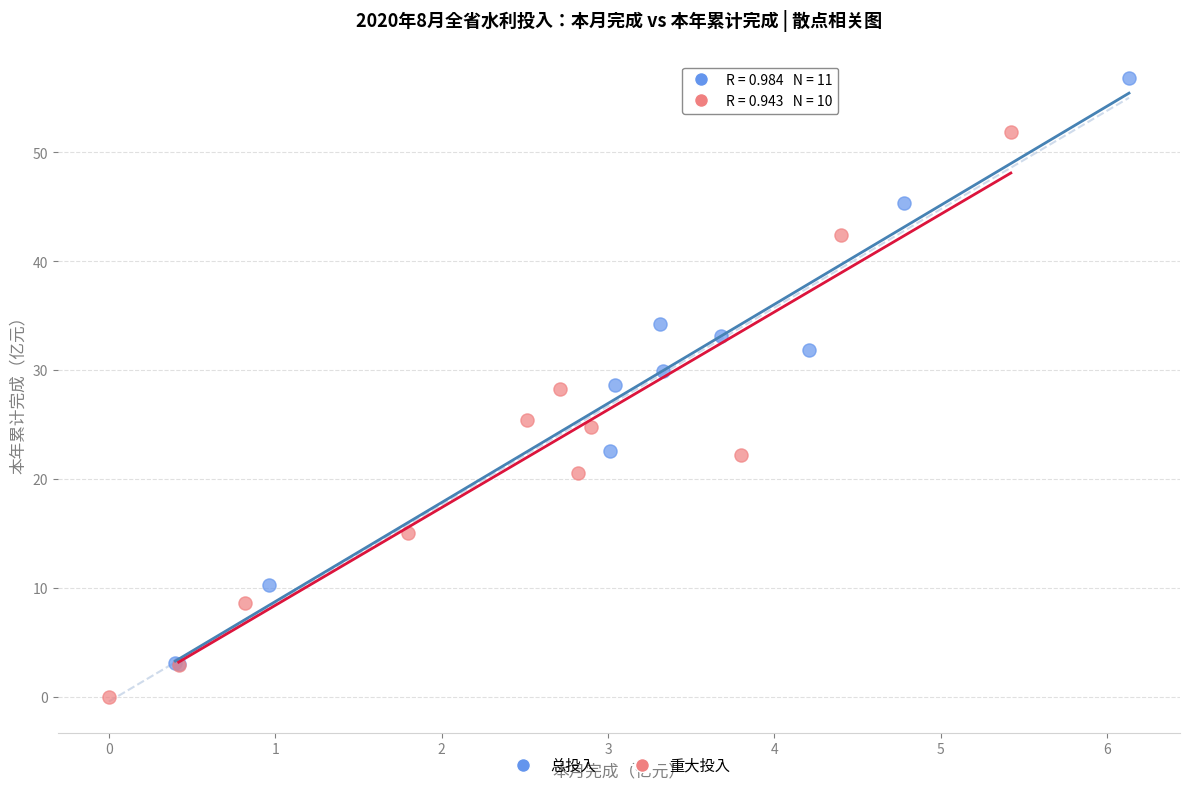

Which series contains the lowest Y value?

重大投入